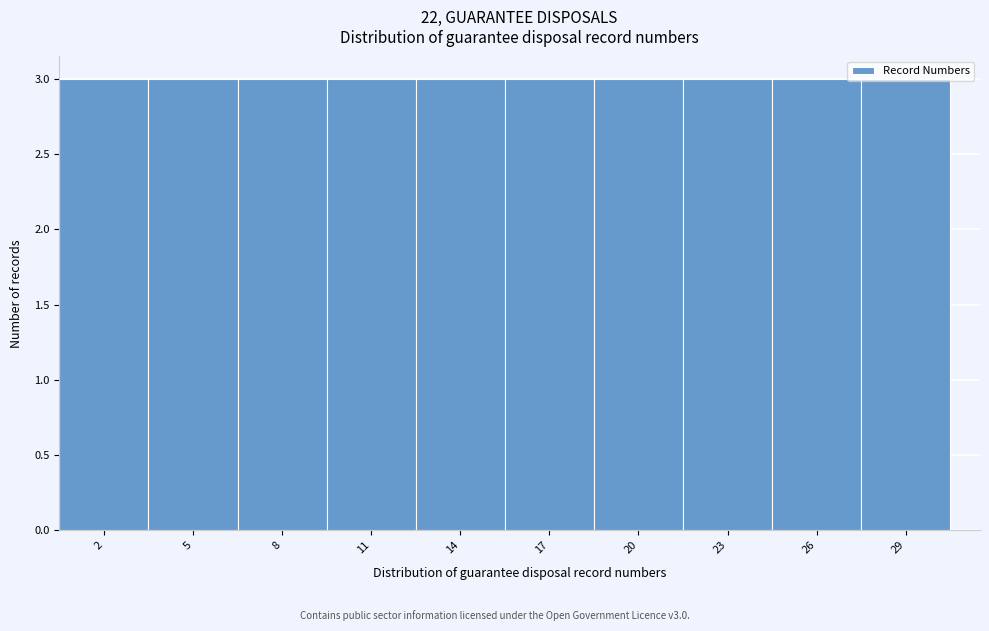

Reading left to right, transcribe this chart: for each bar, give the range it covers on the x-axis and its height. The values are not printed on the chart, so give them approximately, as read against the axis.

0.5 to 3.5: 3
3.5 to 6.5: 3
6.5 to 9.5: 3
9.5 to 12.5: 3
12.5 to 15.5: 3
15.5 to 18.5: 3
18.5 to 21.5: 3
21.5 to 24.5: 3
24.5 to 27.5: 3
27.5 to 30.5: 3